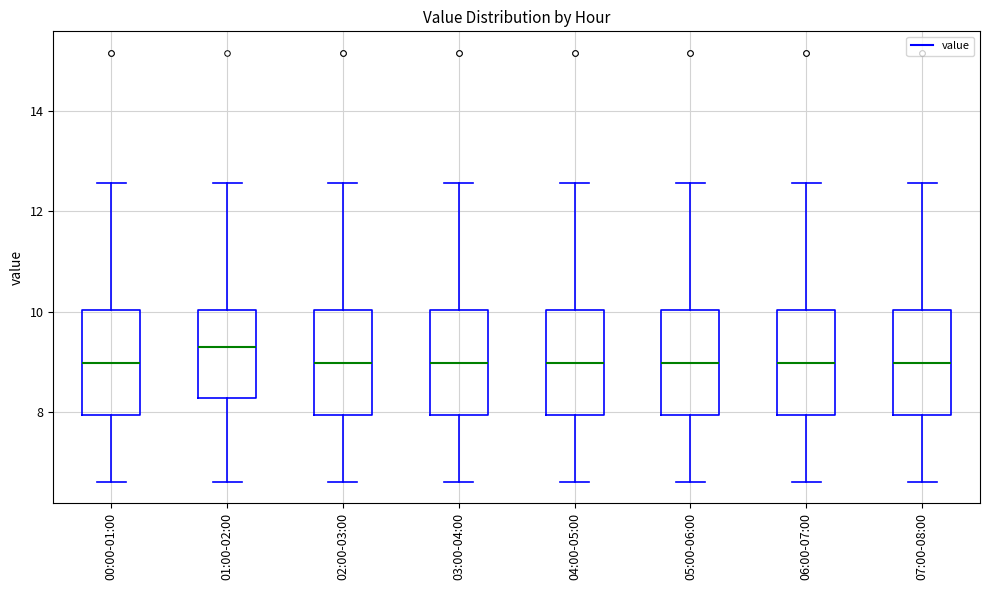

Where is the upper edge of the box for 05:00-06:00 on the y-axis? The values are not printed on the chart, so give them approximately, as read against the axis.

10.0